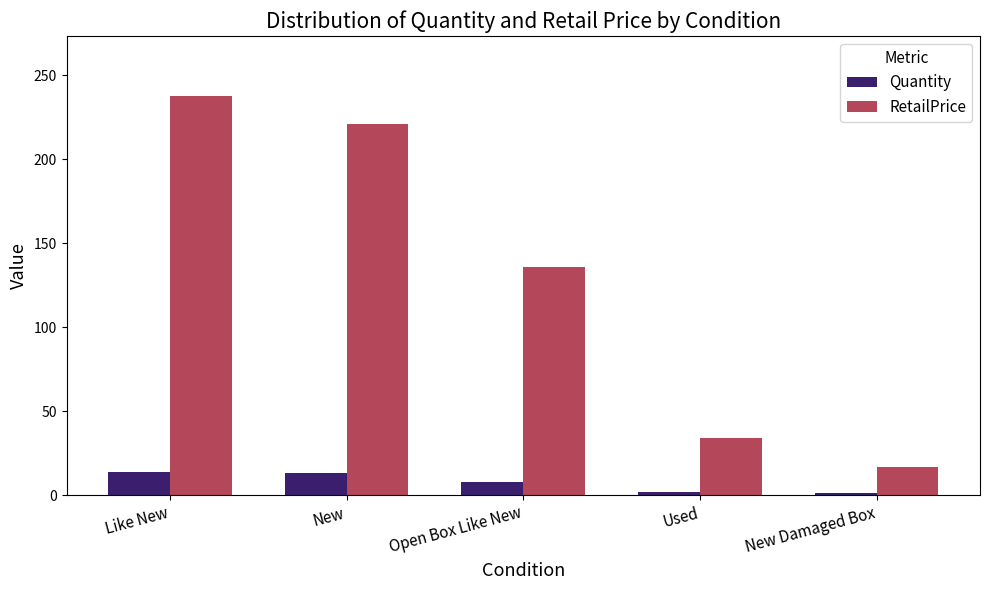

Which category has the lowest value in the RetailPrice series?

New Damaged Box